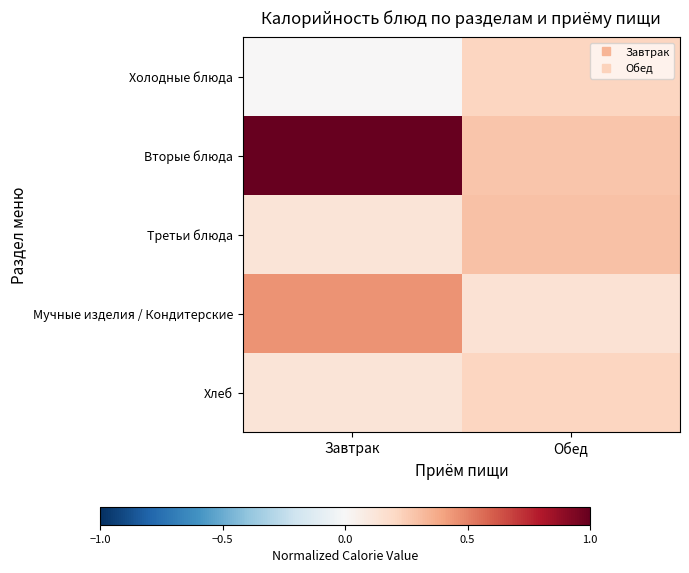

Which category has the lowest value across all series?

Завтрак